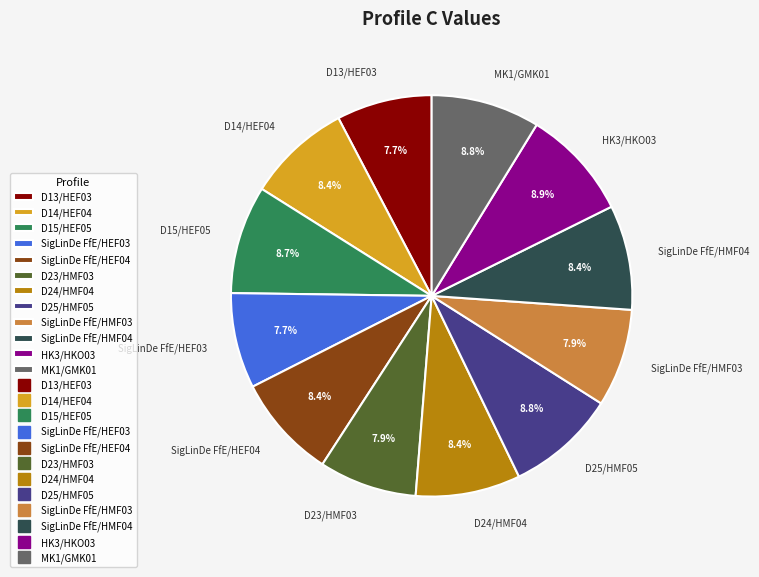

To the nearest percent, what percentage of the pie is SigLinDe FfE/HMF03?

8%